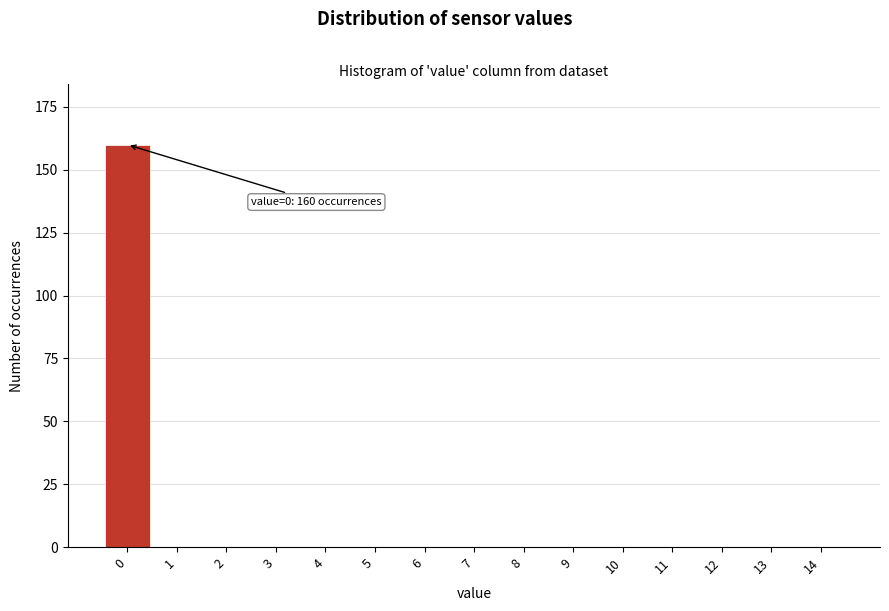

Reading left to right, transcribe all the data shown in this chart.

0=160	1=0	2=0	3=0	4=0	5=0	6=0	7=0	8=0	9=0	10=0	11=0	12=0	13=0	14=0